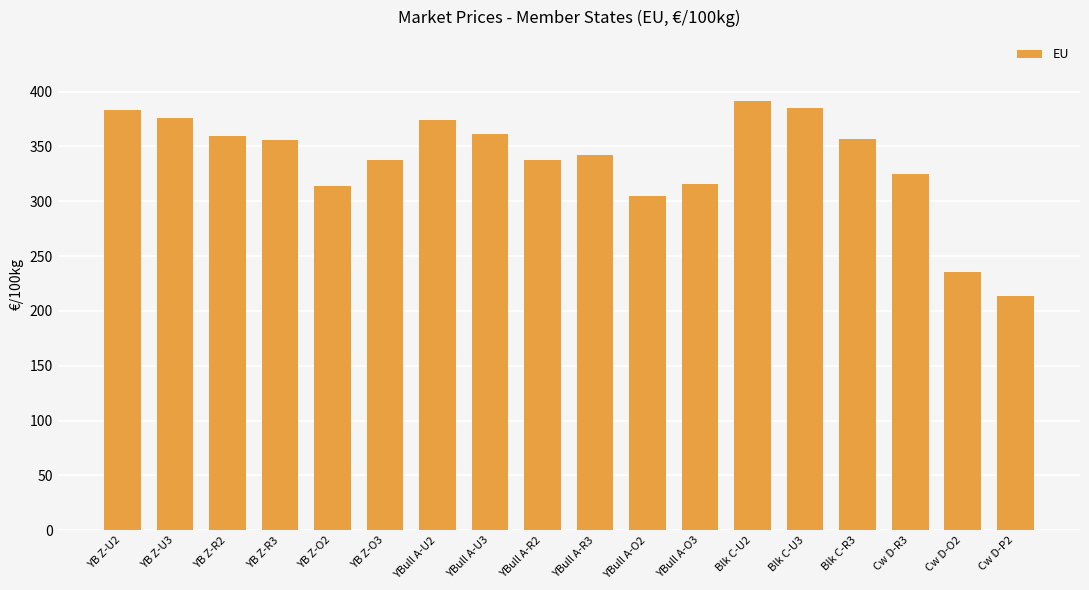

Read the value at YBull A-R2.

337.6